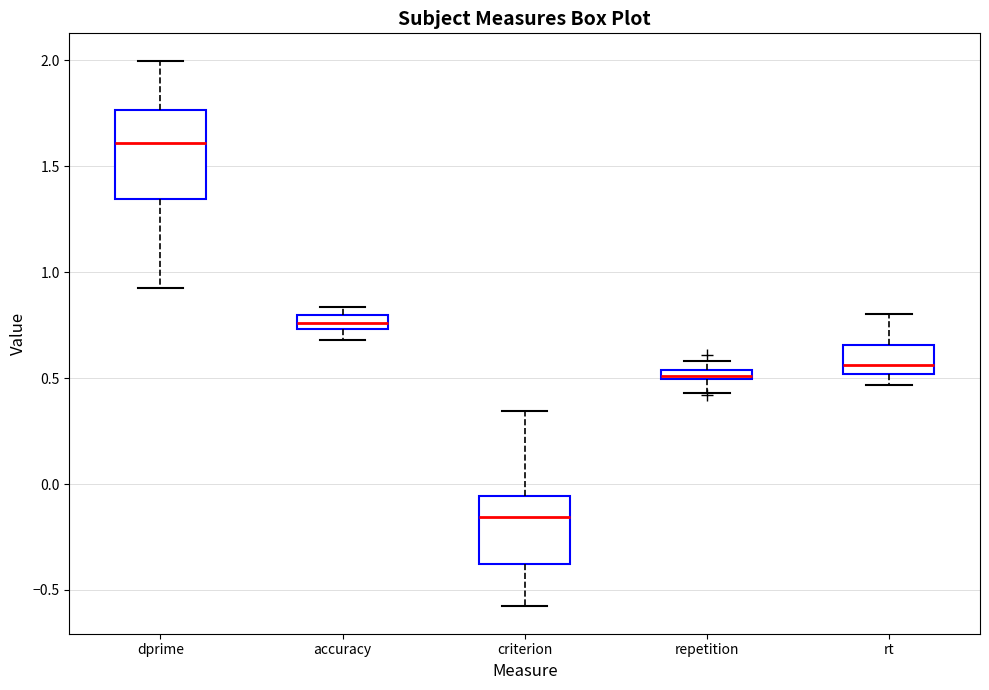

Comparing the boxes themselves (not the whiskers), which one is the tallest?

dprime